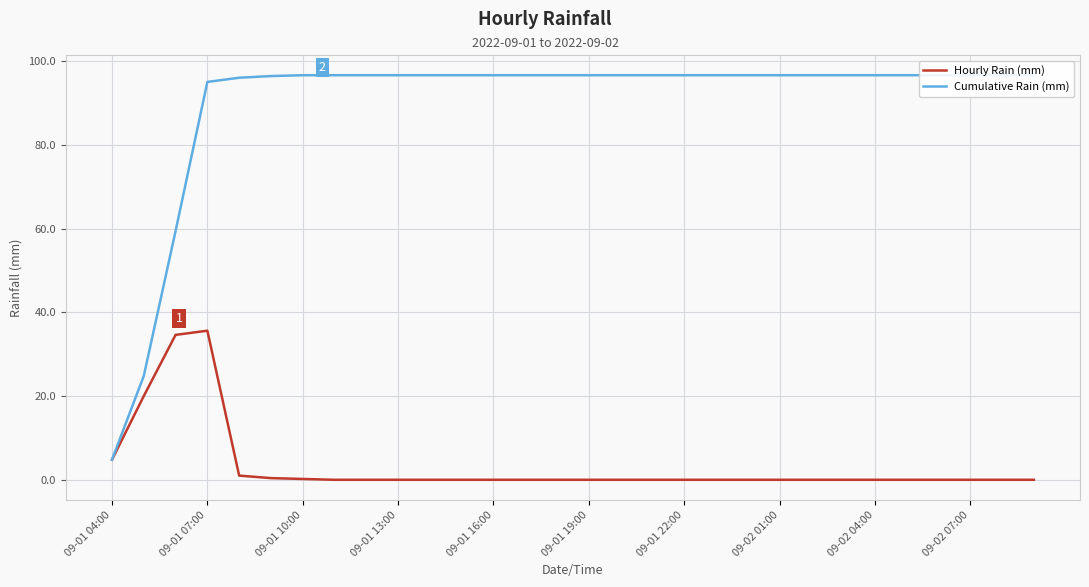

At how many categories does at least one series exceed 72?

27